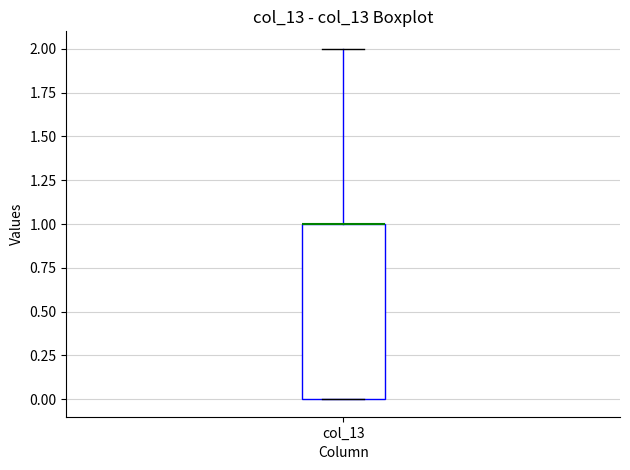

Read this box plot against the y-axis: the position of the median line, the range covered by the box, and the ends of both whiskers. The values are not printed on the chart, so give them approximately, as read against the axis.

median 1 (drawn on the box's upper edge), box 0 to 1, whiskers 0 to 2